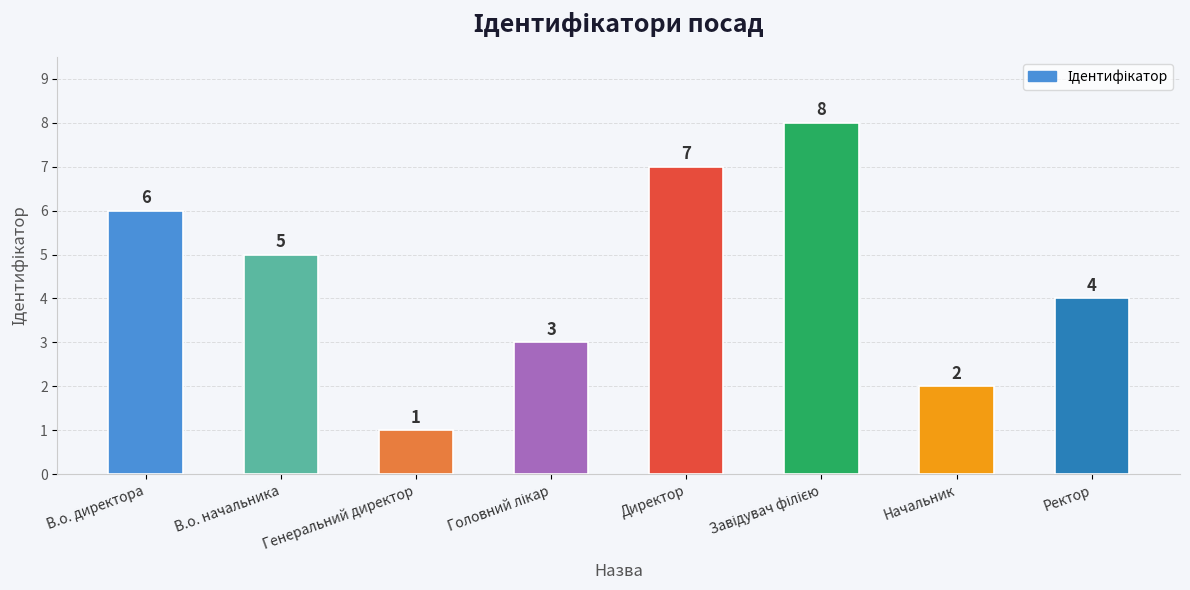

What is the difference between the second highest and second lowest values?

5